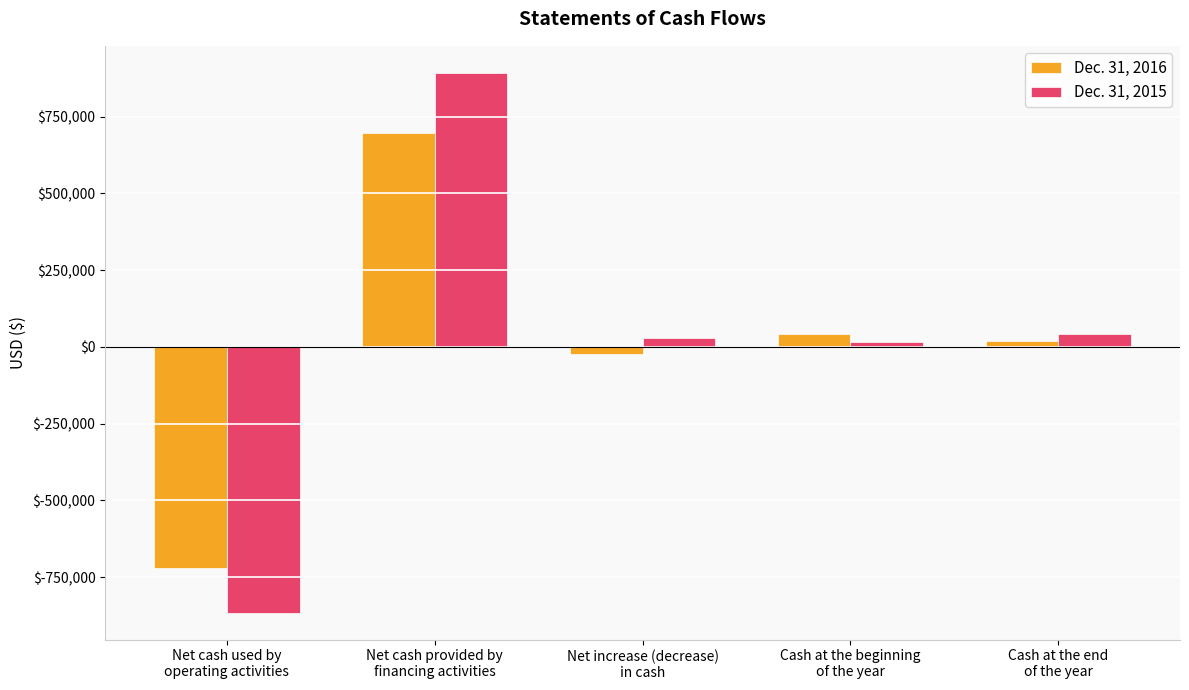

What is the label of the 4th bar from the right?

Net cash provided by
financing activities